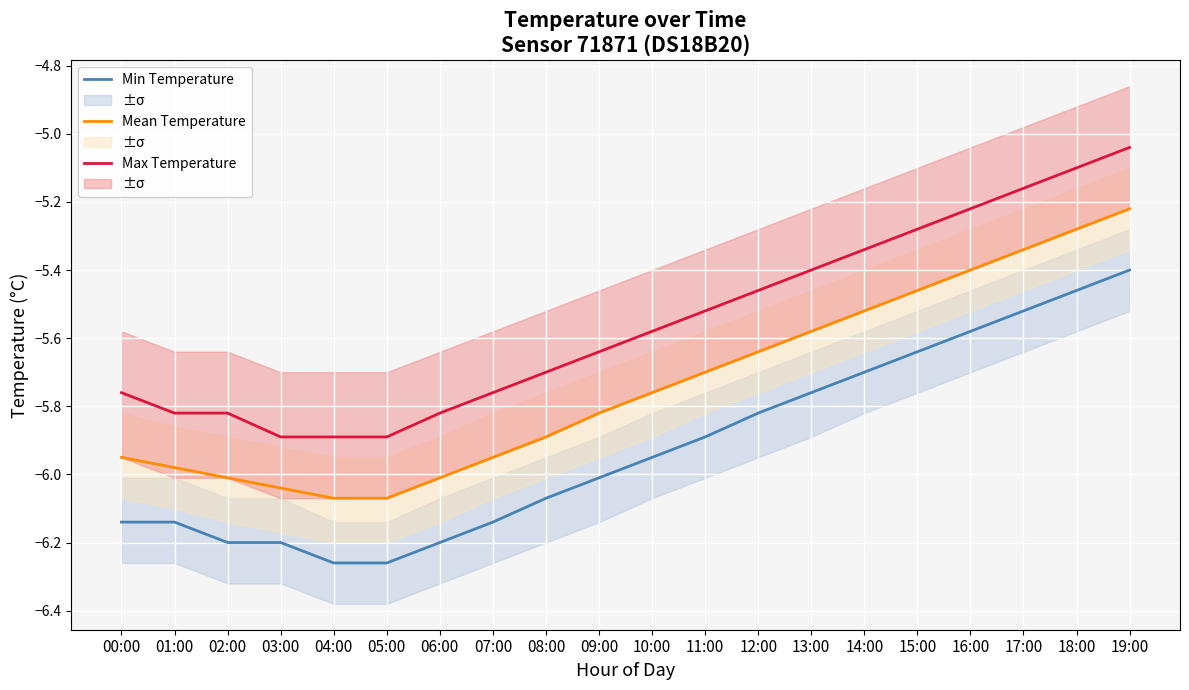

True or false: Max Temperature and Mean Temperature cross at least once.

False